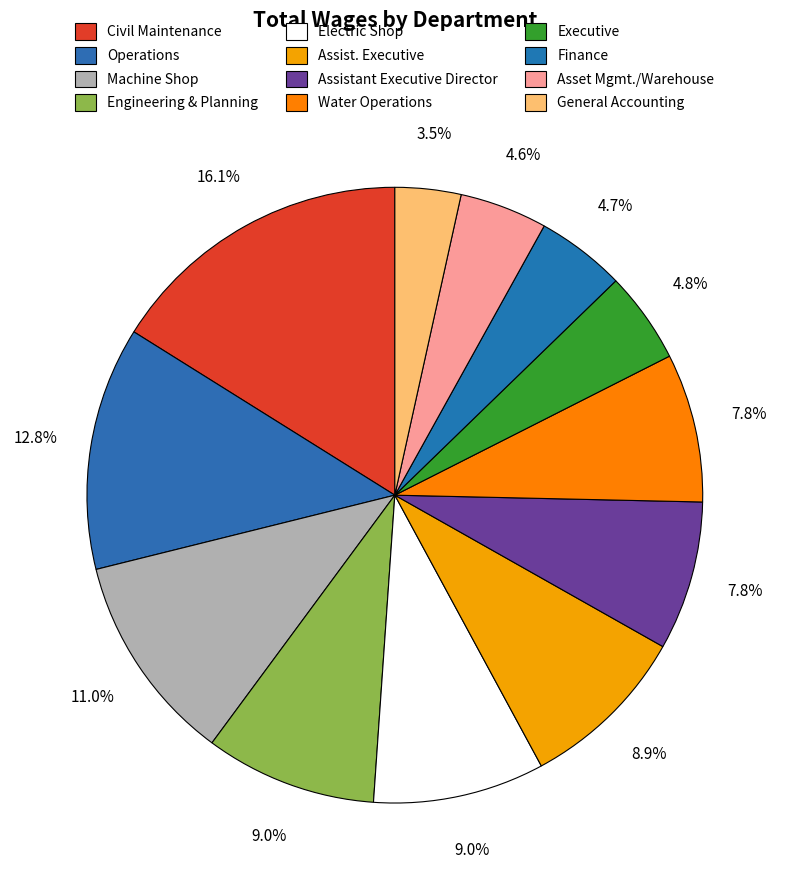

How much of the chart is everything except Asset Mgmt./Warehouse?

95.4%